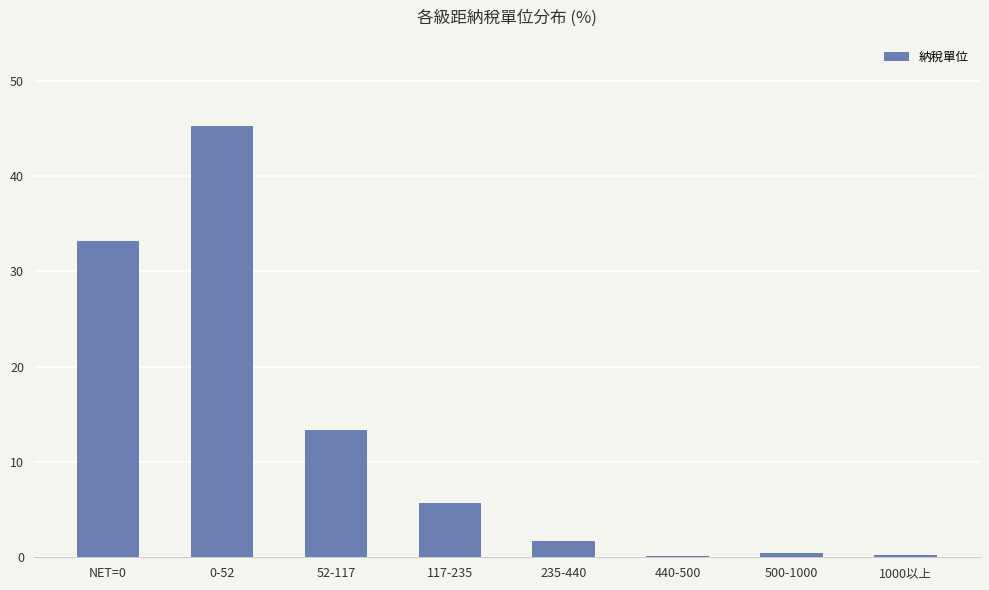

Count the number of categories in the chart.

8